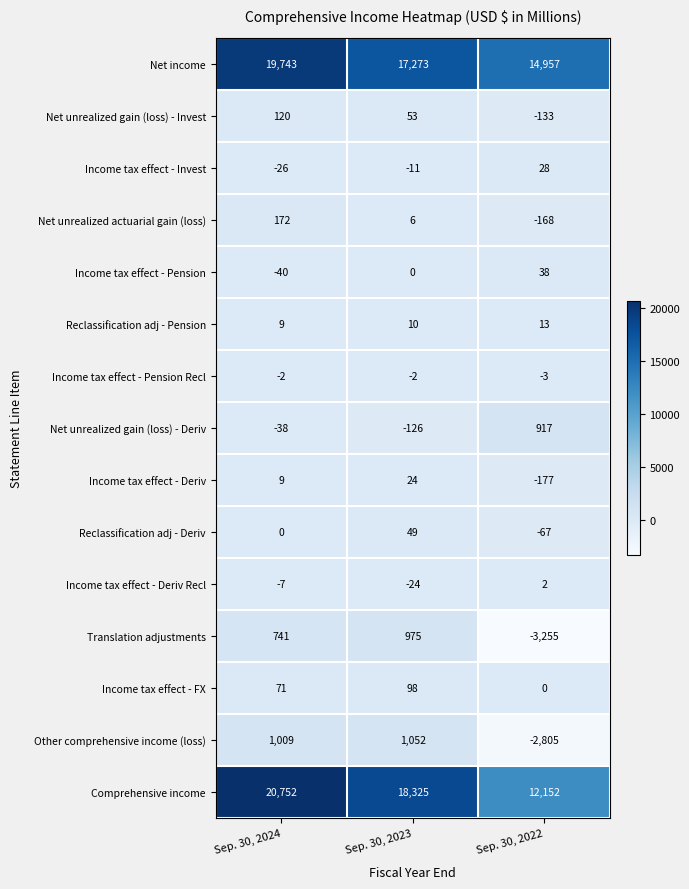

How many values in the Income tax effect - Deriv Recl series exceed -7?

1